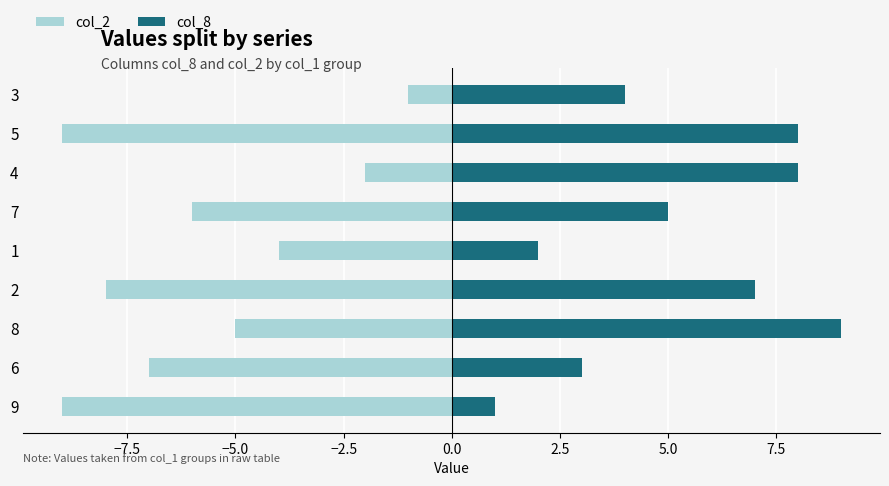

List the series in order of their peak value, lowest first.

col_2, col_8